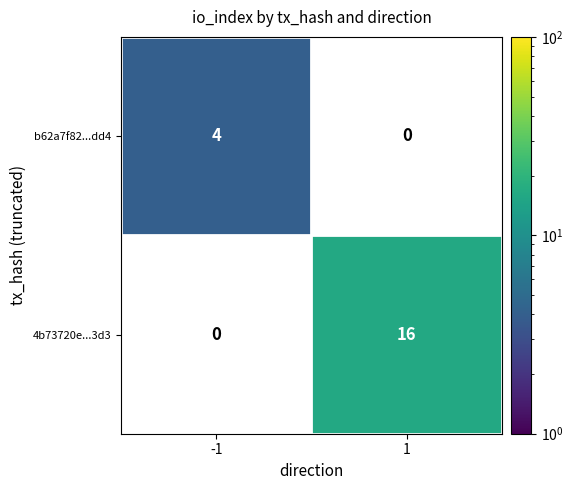

Is it true that 4b73720e...3d3 equals 7 at 1?

False